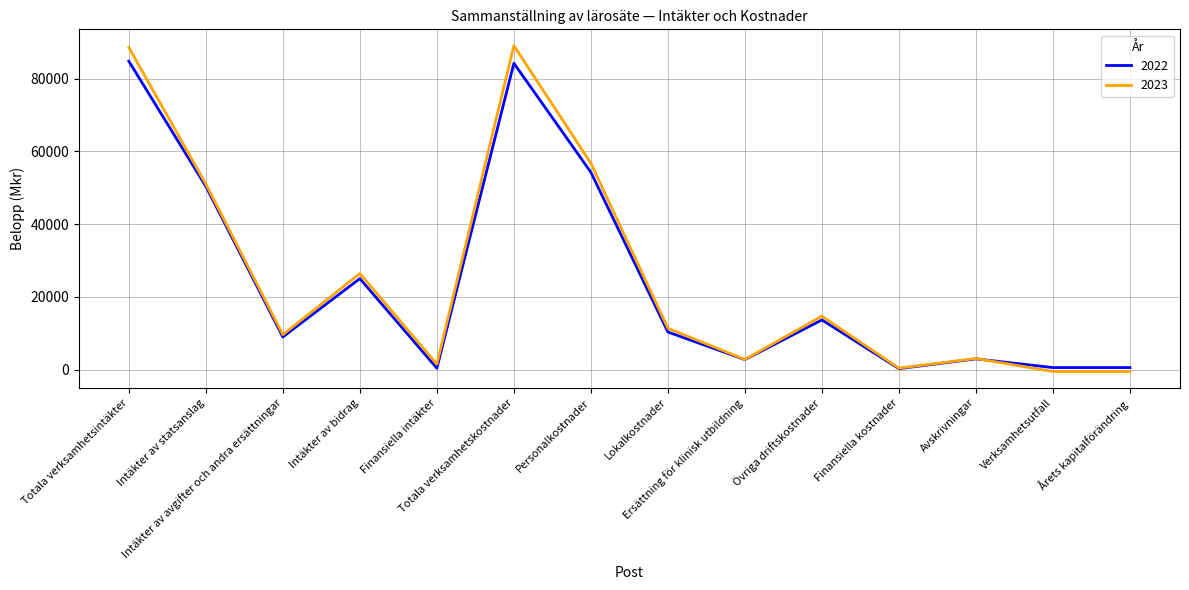

How many lines are shown in the chart?

2